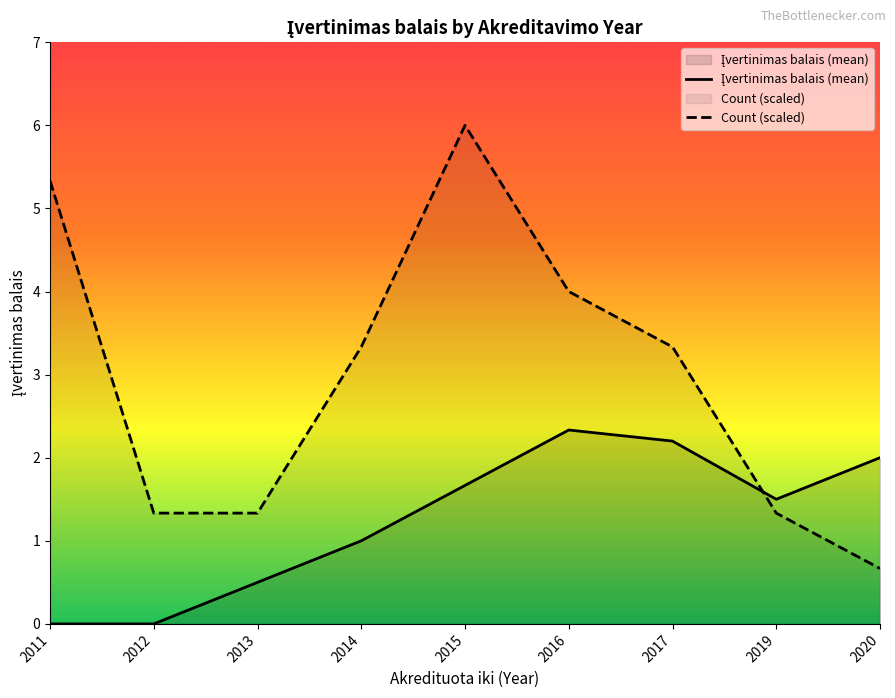

What is the difference between the Count (scaled) values at 2019 and 2017?

2.0